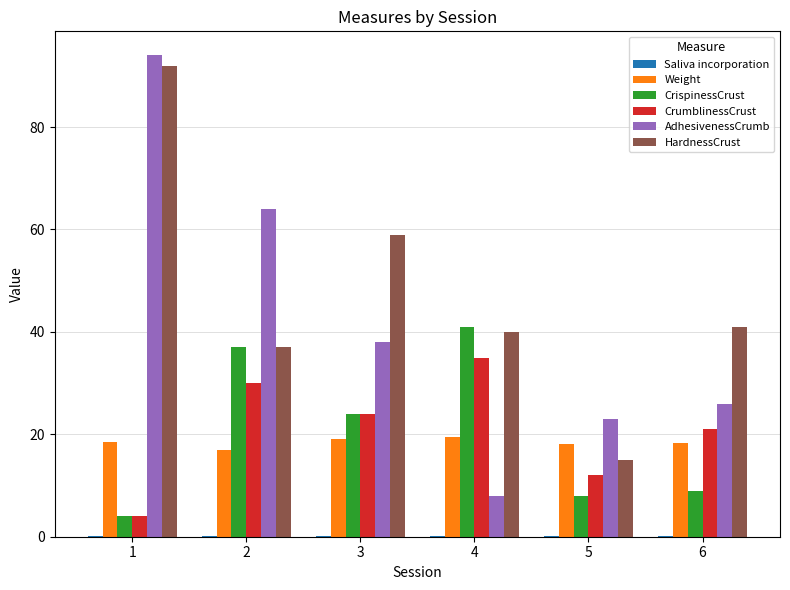

What is the maximum value shown in the chart?

94.0